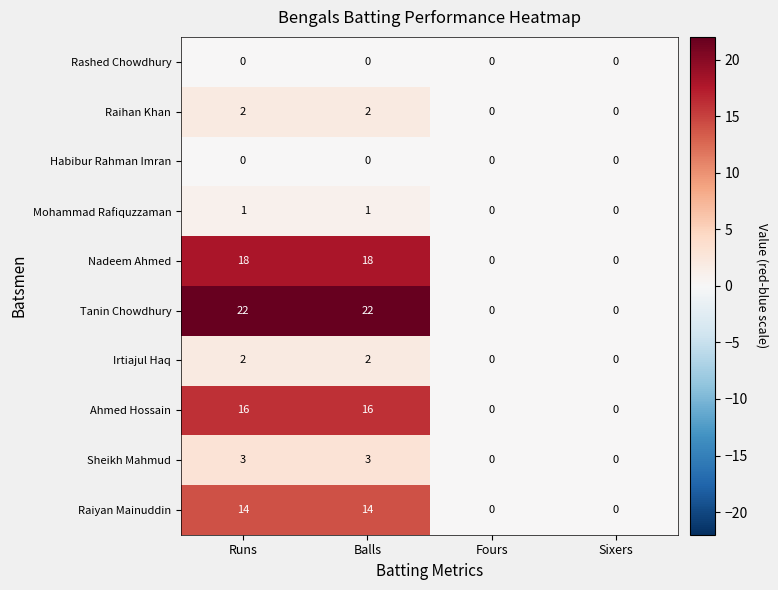

How many Raiyan Mainuddin values are between 0 and 14?

4